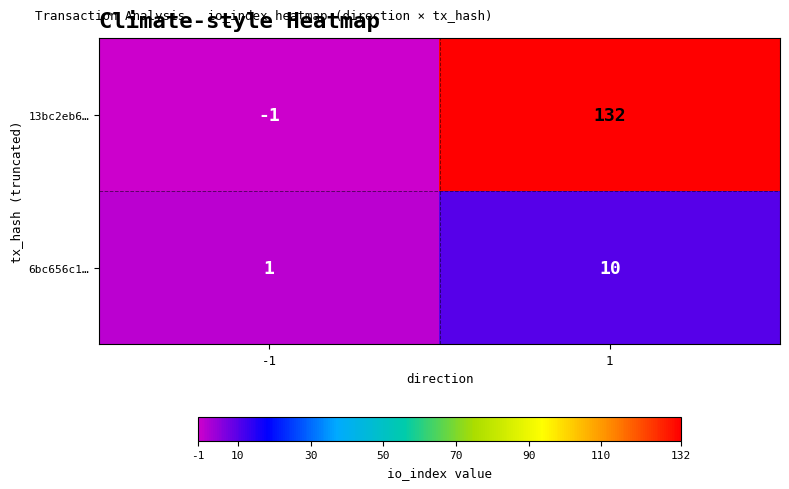

List the series in order of their overall mean, highest first.

13bc2eb6…, 6bc656c1…